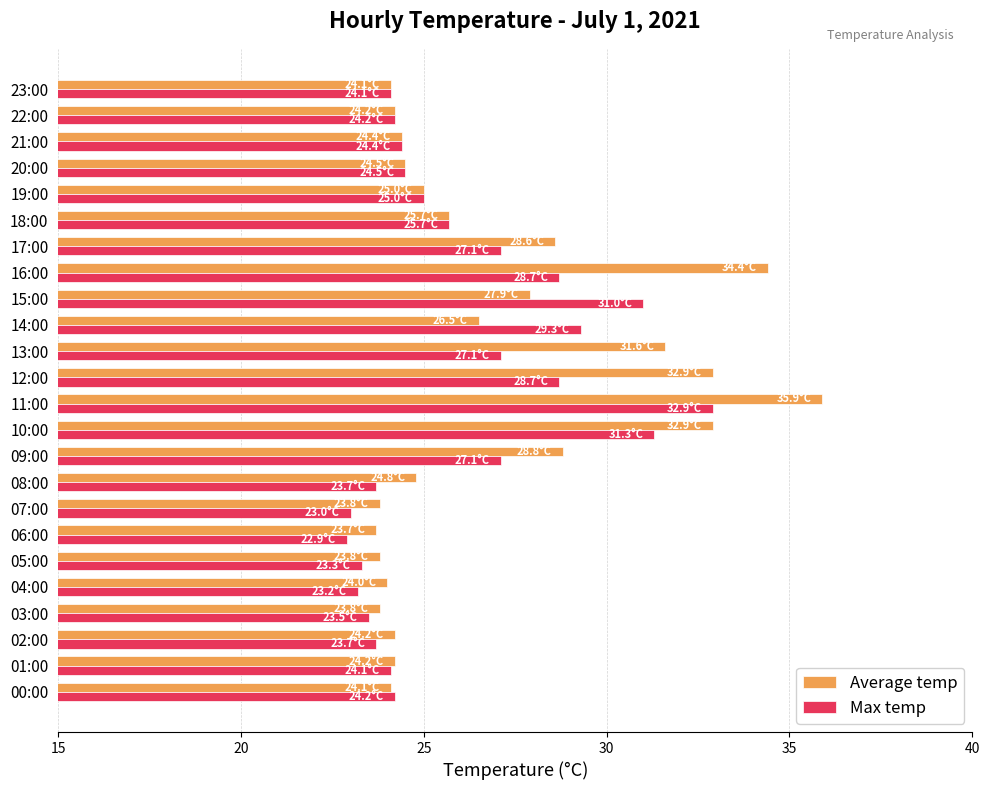

Rank the series by their average value, from lowest to highest.

Max temp, Average temp